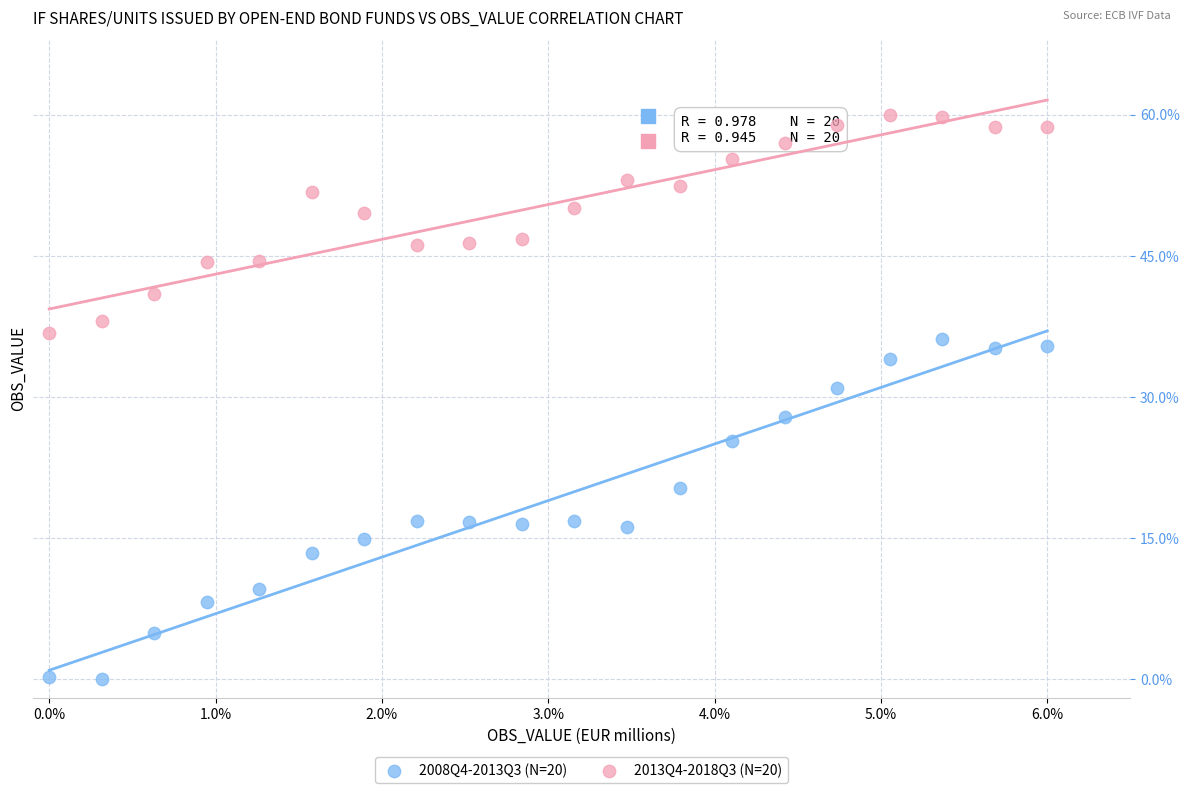

What are all the series names shown in the legend?

2008Q4-2013Q3 (N=20), 2013Q4-2018Q3 (N=20)